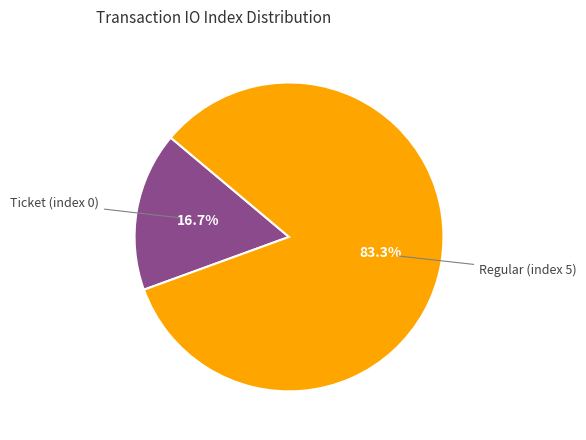

Does any single category account for the majority?

Yes